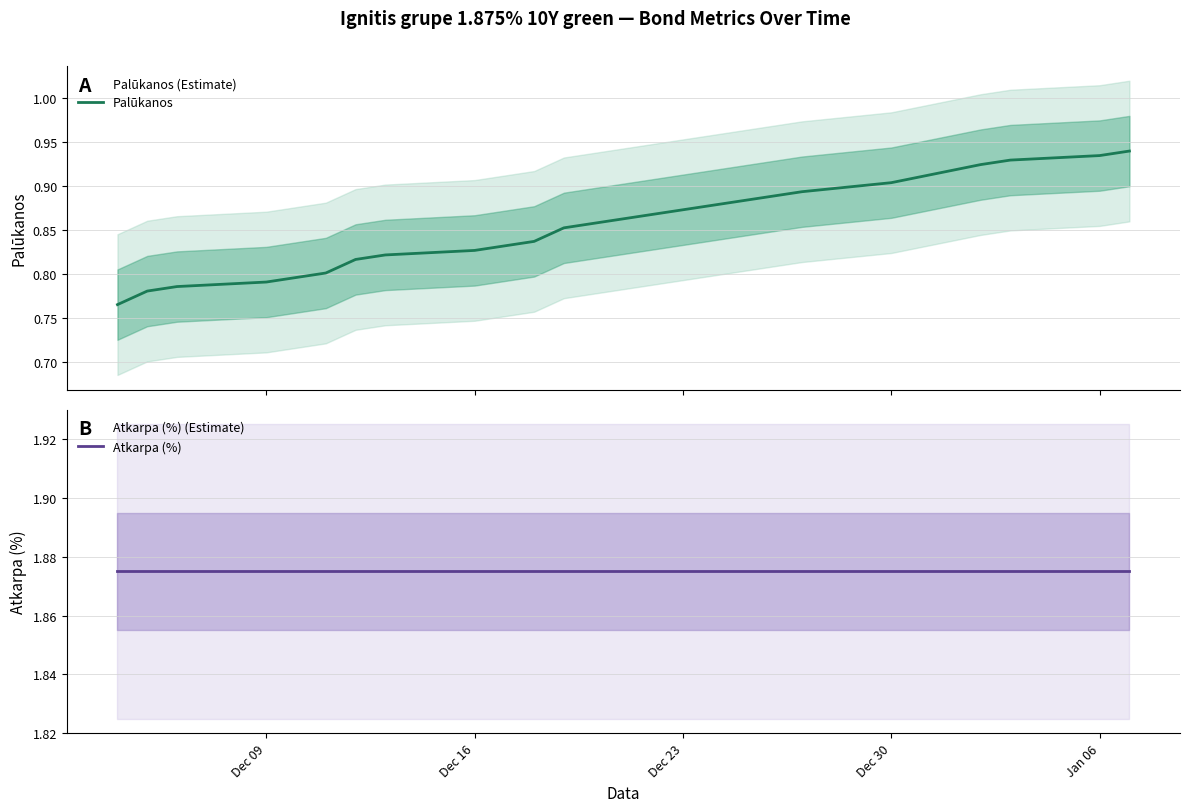

What is the minimum value shown in the chart?

0.8